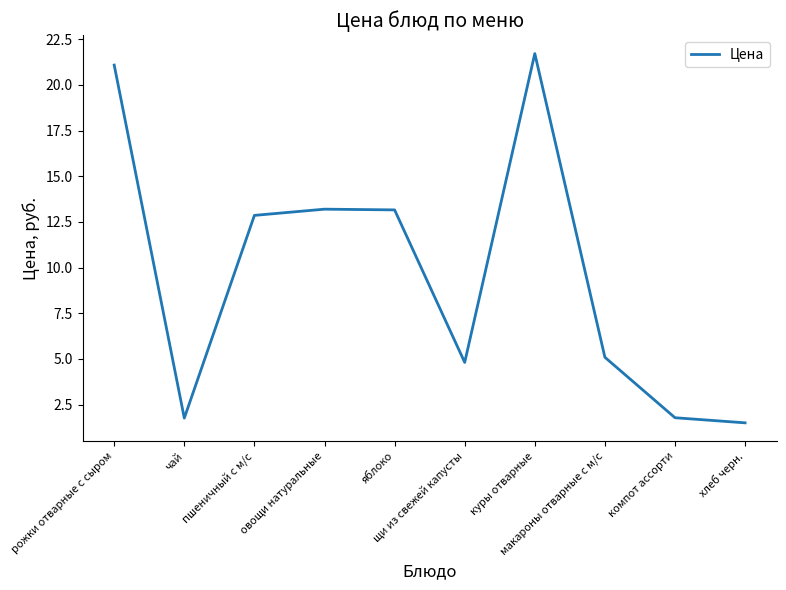

Which label corresponds to the largest value in the chart?

куры отварные